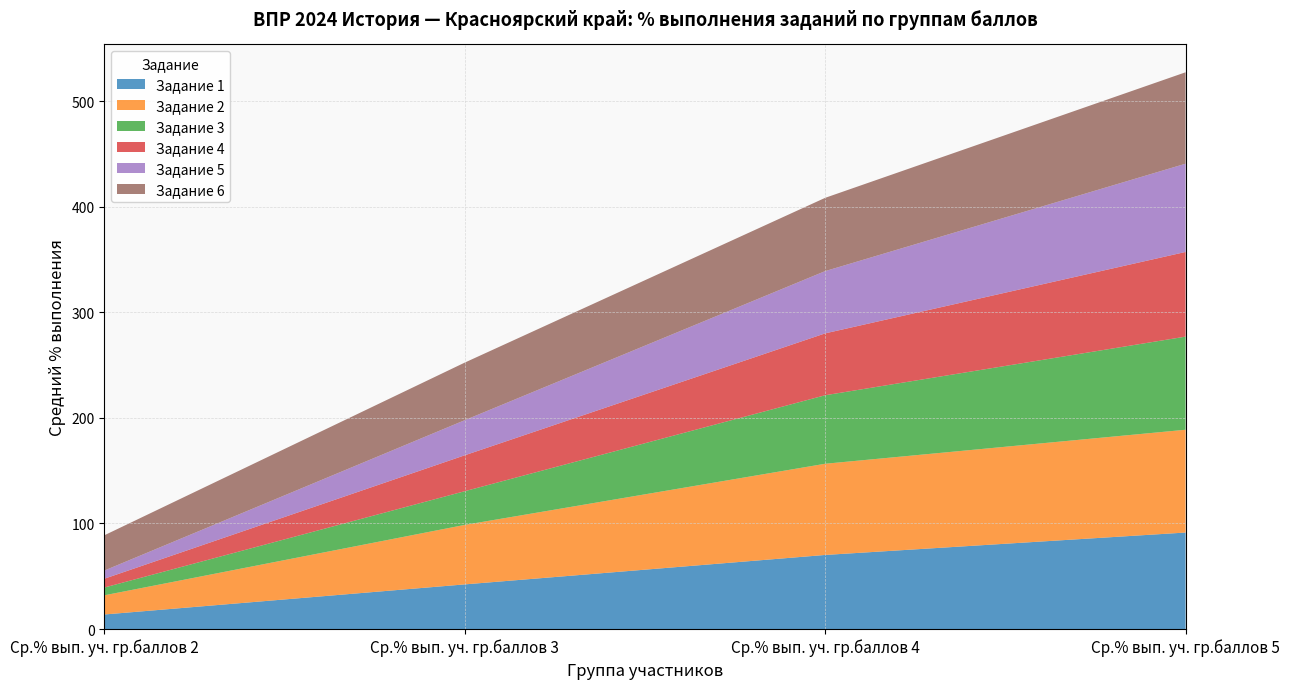

Reading left to right, list all the values displayed in this chart.

Задание 1: 13.8	42.3	70.2	91.4
Задание 2: 18.2	56.4	86.4	97.4
Задание 3: 7.4	31.9	64.9	88.2
Задание 4: 8.3	34.0	58.6	80.2
Задание 5: 7.7	33.3	59.0	83.6
Задание 6: 33.4	54.6	69.4	86.6